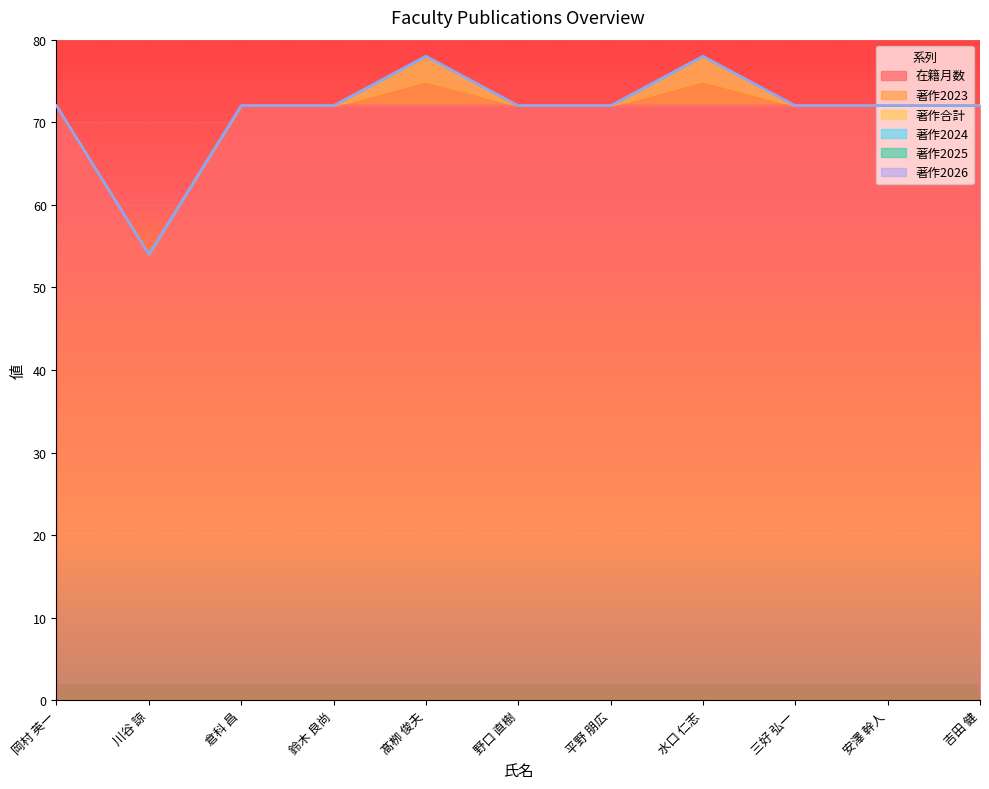

Reading left to right, list all the values displayed in this chart.

在籍月数: 72	54	72	72	72	72	72	72	72	72	72
著作2023: 0	0	0	0	1	0	0	1	0	0	0
著作合計: 0	0	0	0	1	0	0	1	0	0	0
著作2024: 0	0	0	0	0	0	0	0	0	0	0
著作2025: 0	0	0	0	0	0	0	0	0	0	0
著作2026: 0	0	0	0	0	0	0	0	0	0	0